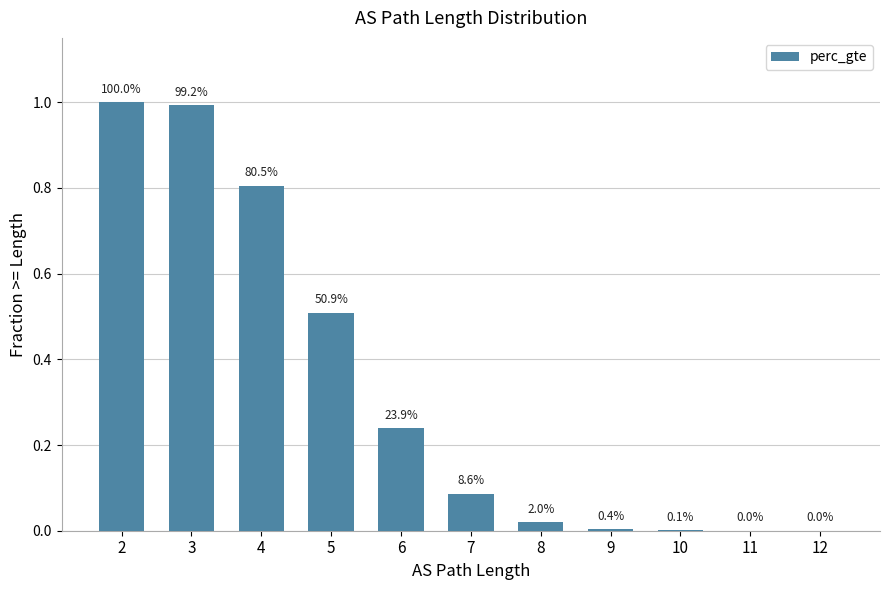

Between 7 and 9, which is larger?

7